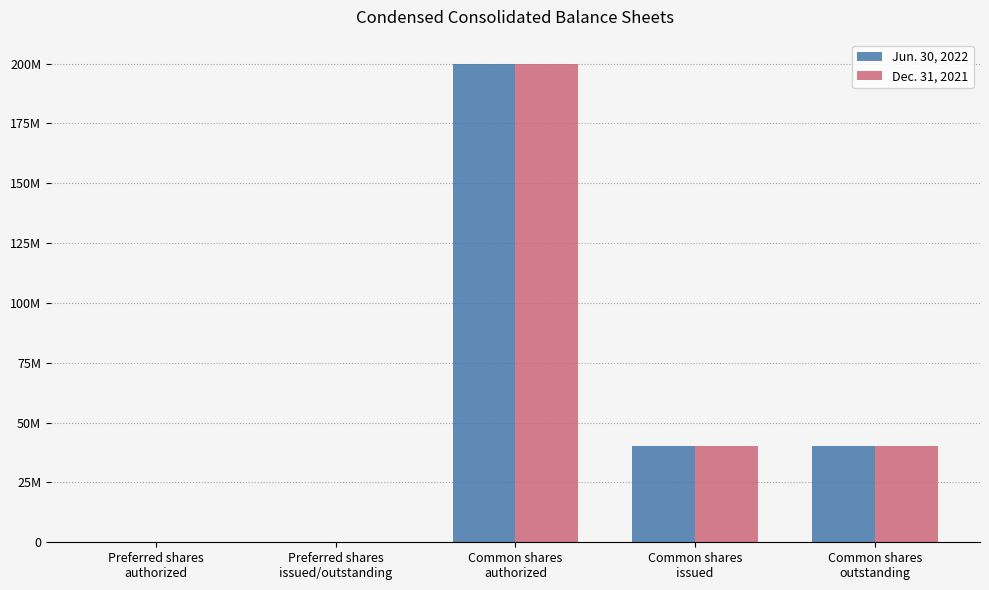

Which series changed the most between Preferred shares
authorized and Preferred shares
issued/outstanding?

Jun. 30, 2022